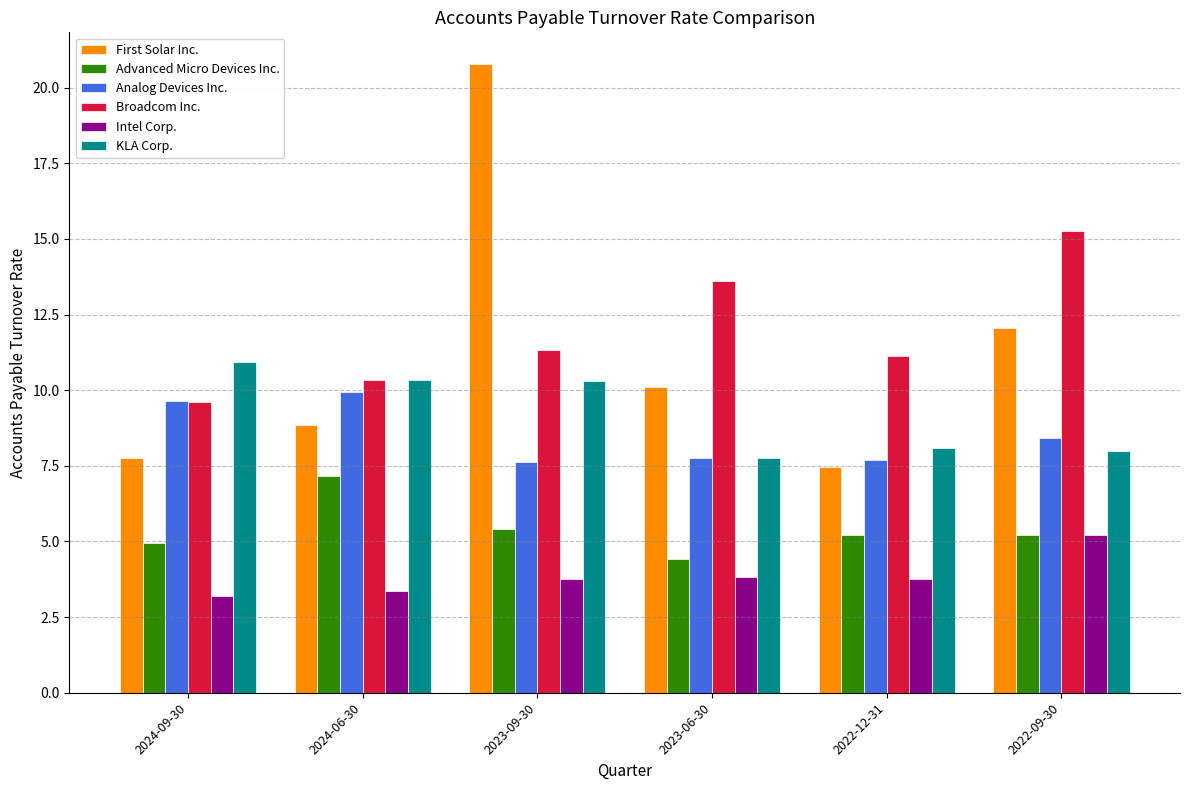

Which series has the largest range (max minus min)?

First Solar Inc.